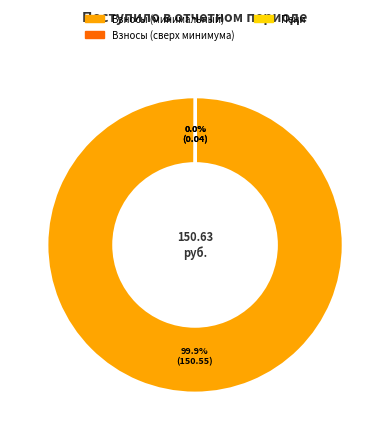

Is there any slice that represents more than half of the pie?

Yes